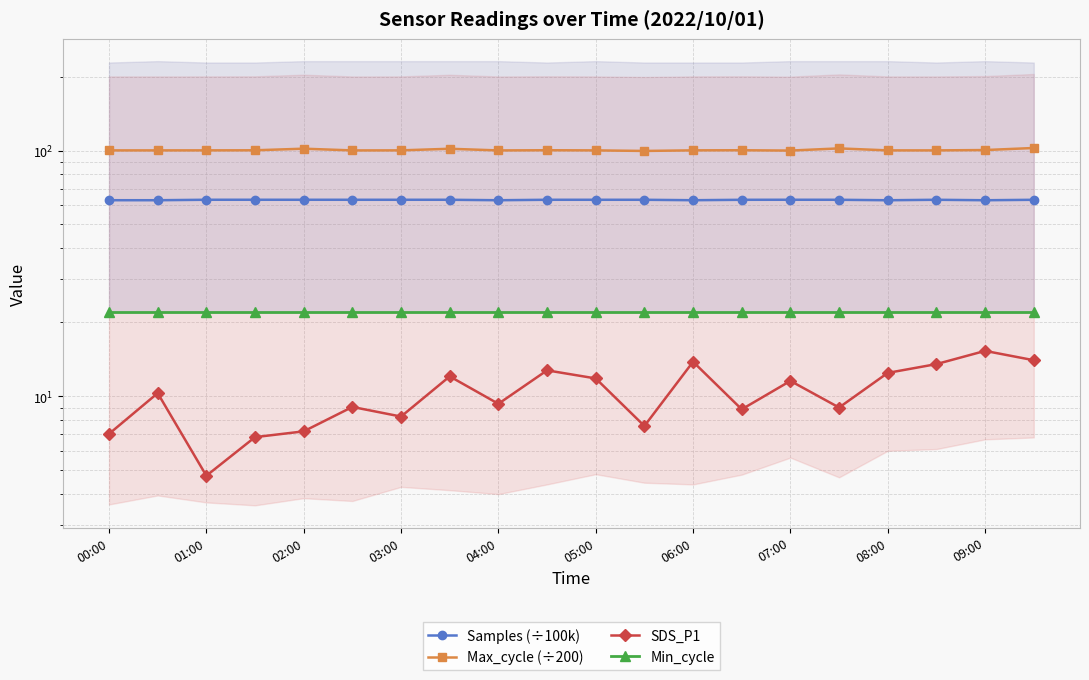

Reading left to right, list all the values displayed in this chart.

Samples (÷100k): 62.8	62.8	63.0	63.0	63.0	63.0	63.0	63.0	62.8	63.0	63.0	63.0	62.8	63.0	63.0	63.0	62.8	63.0	62.8	63.0
Max_cycle (÷200): 100.1	100.1	100.1	100.2	101.7	100.1	100.1	101.6	100.1	100.3	100.1	99.6	100.2	100.2	99.9	102.0	100.1	100.1	100.4	102.4
SDS_P1: 7.0	10.3	4.8	6.8	7.2	9.1	8.3	12.1	9.3	12.8	11.8	7.6	13.8	8.8	11.6	9.0	12.4	13.5	15.3	14.0
Min_cycle: 22.0	22.0	22.0	22.0	22.0	22.0	22.0	22.0	22.0	22.0	22.0	22.0	22.0	22.0	22.0	22.0	22.0	22.0	22.0	22.0